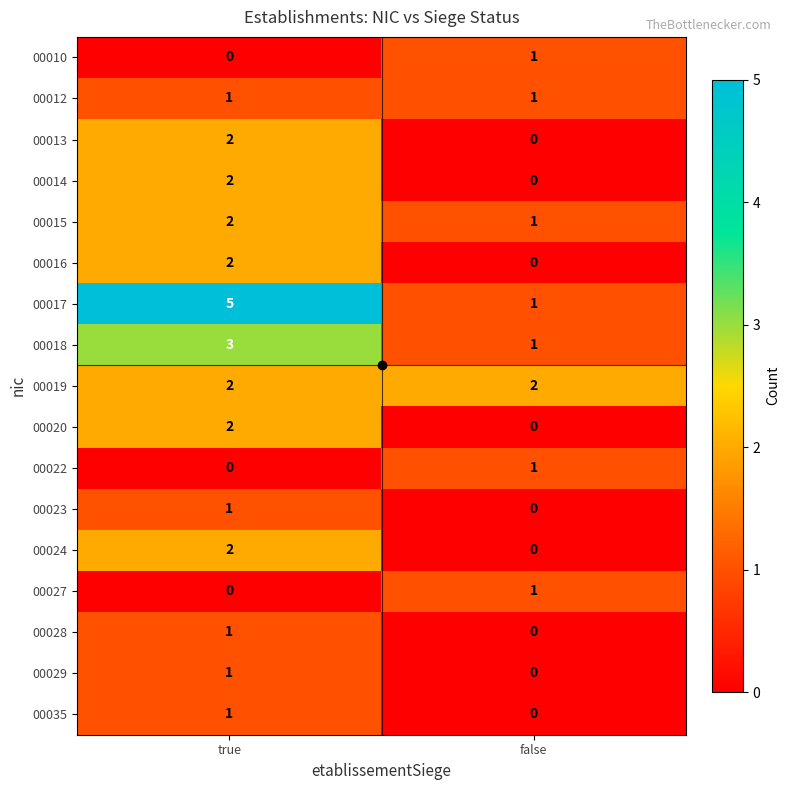

Where is 00028 nearest to the value 0?

false